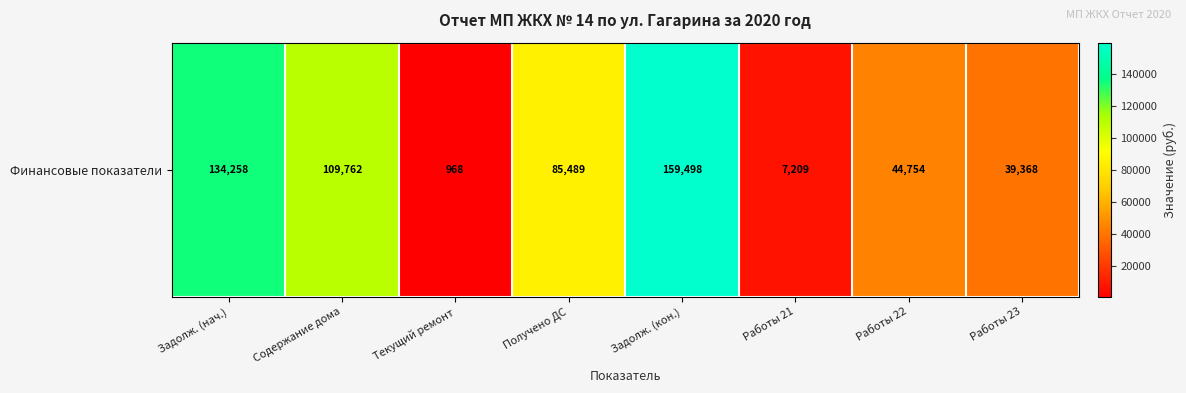

Count the number of categories in the chart.

8